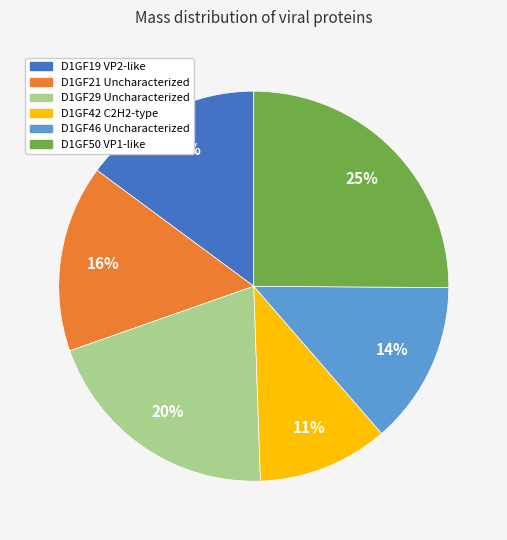

Do D1GF42 C2H2-type and D1GF29 Uncharacterized together represent more than half of the pie?

No